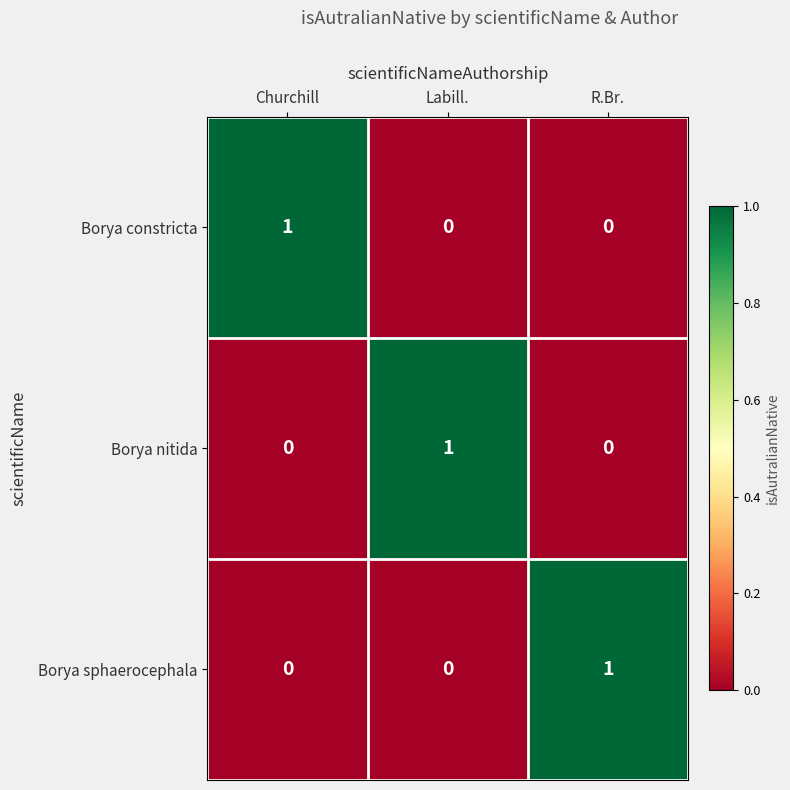

True or false: Borya sphaerocephala has a value of 0 at Churchill.

True